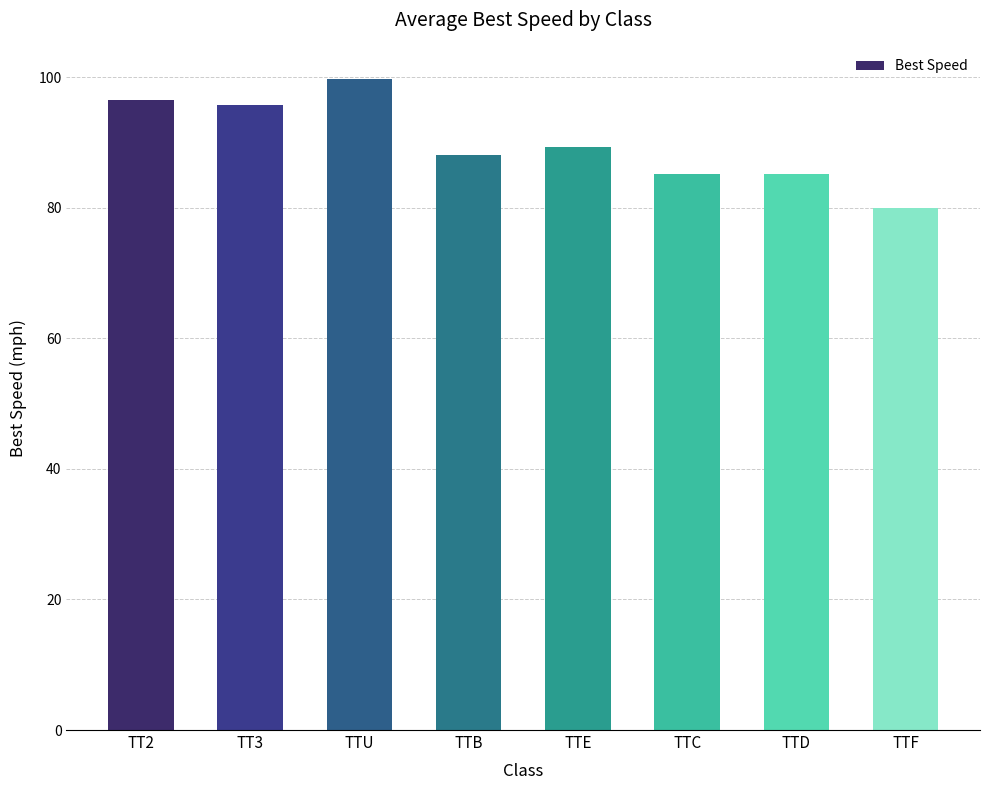

What is the smallest value displayed?

80.1